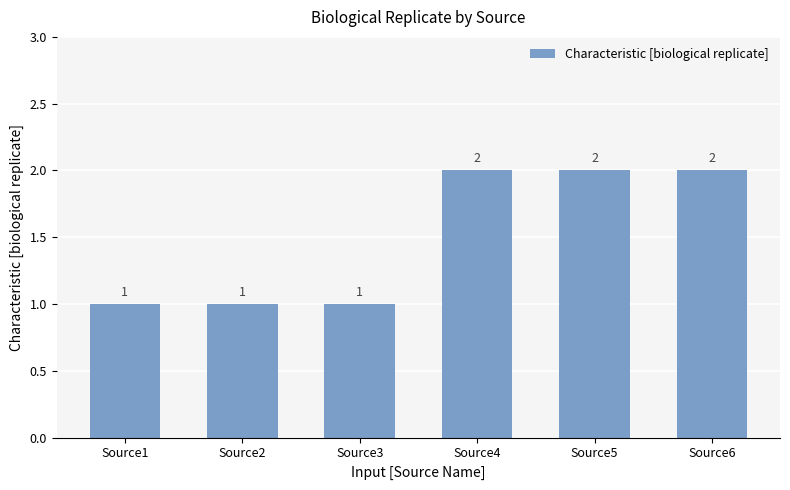

What is the greatest value displayed?

2